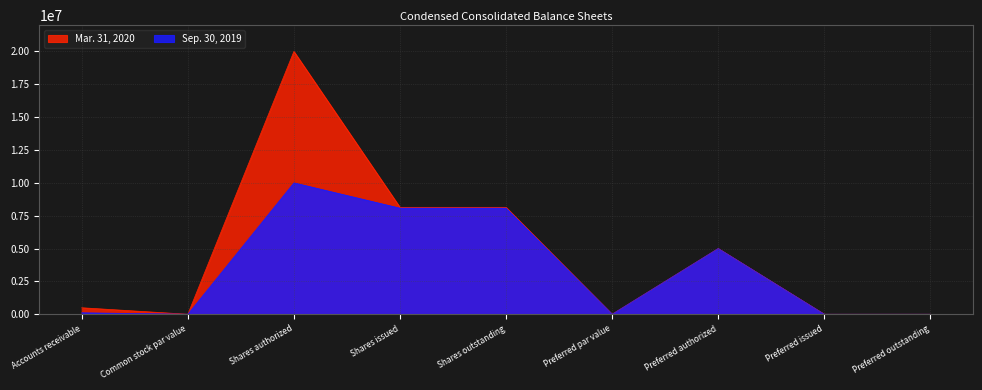

True or false: Sep. 30, 2019 has a value of -6651896 at Preferred outstanding.

False